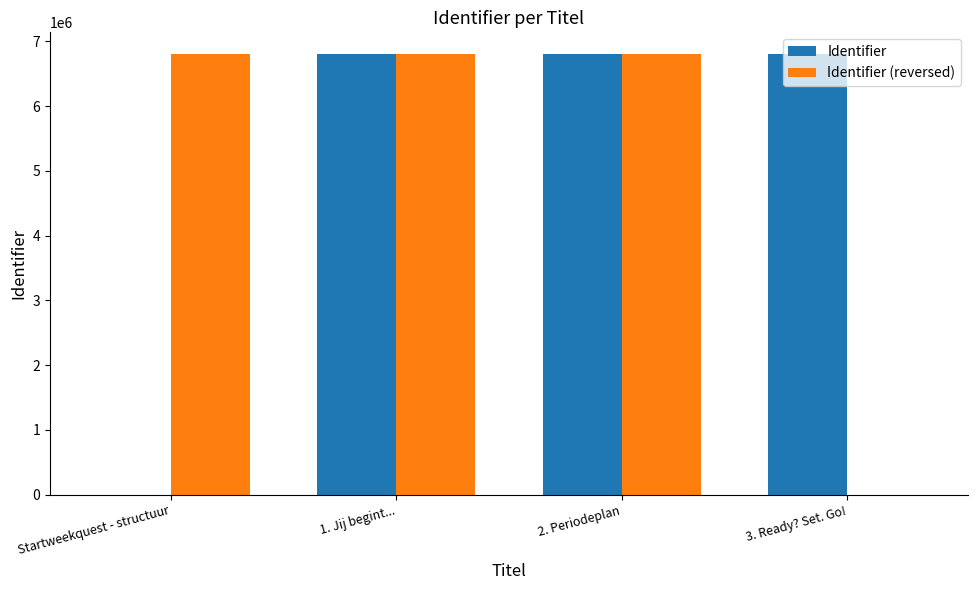

Are the bars grouped side by side (vs. stacked)?

Yes